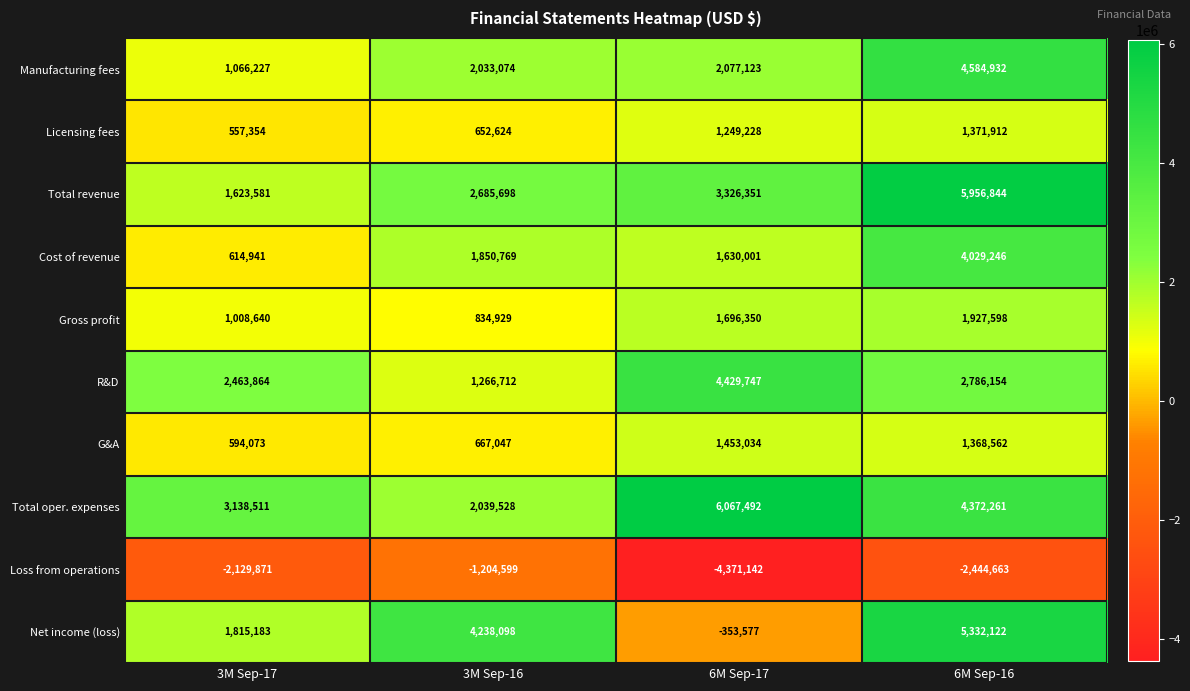

What is the smallest value displayed?

-4371142